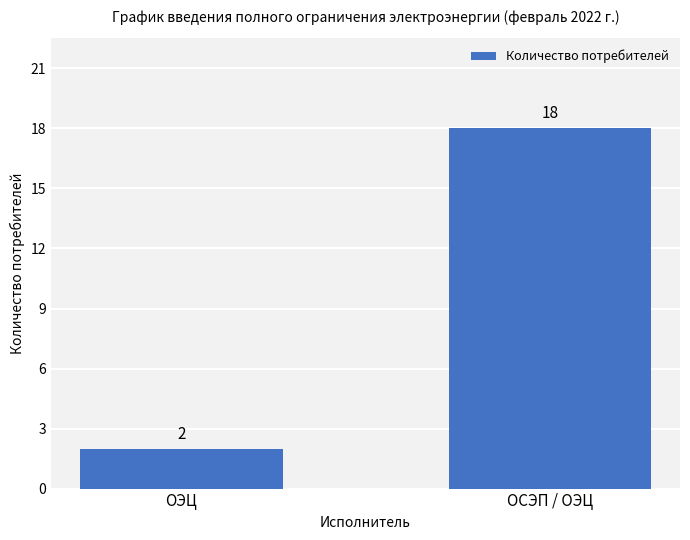

How many values are between 2 and 18?

2